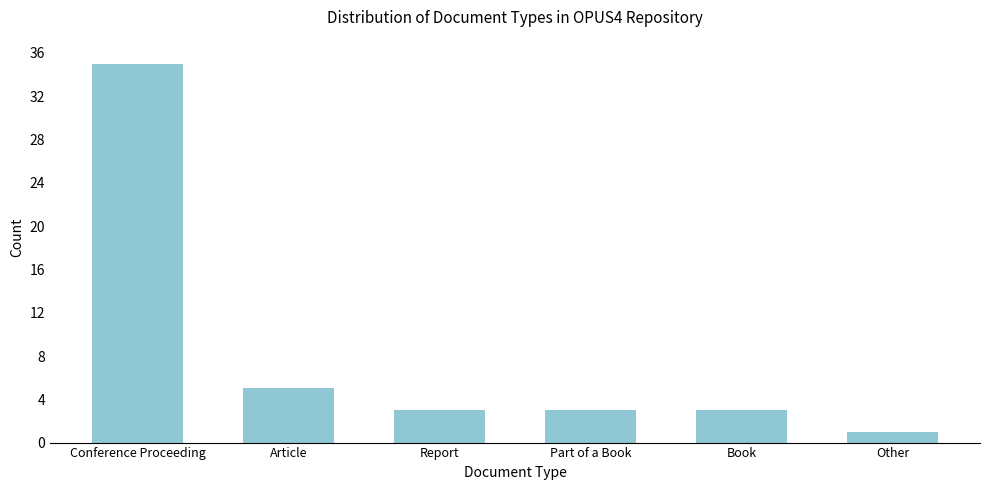

Reading left to right, what are all the values shown in this chart?

35	5	3	3	3	1